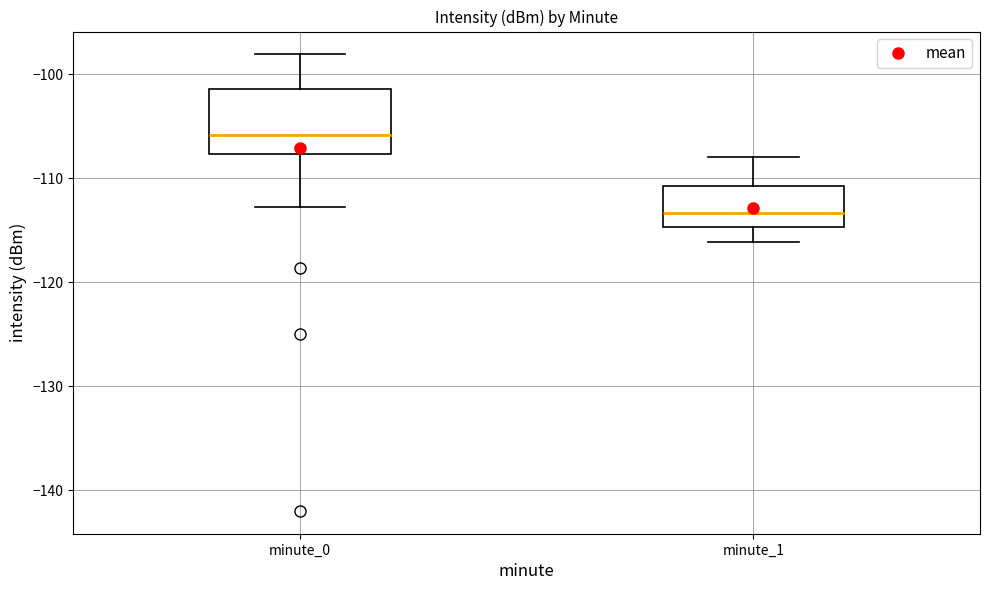

Which box has the highest median line?

minute_0